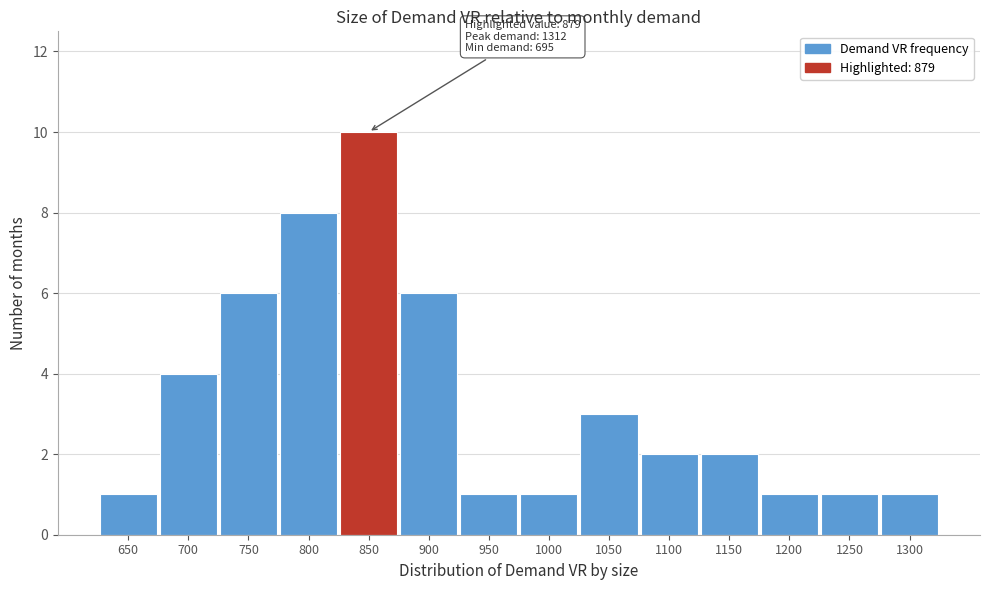

Reading left to right, extract all data points from this chart.

1	4	6	8	10	6	1	1	3	2	2	1	1	1